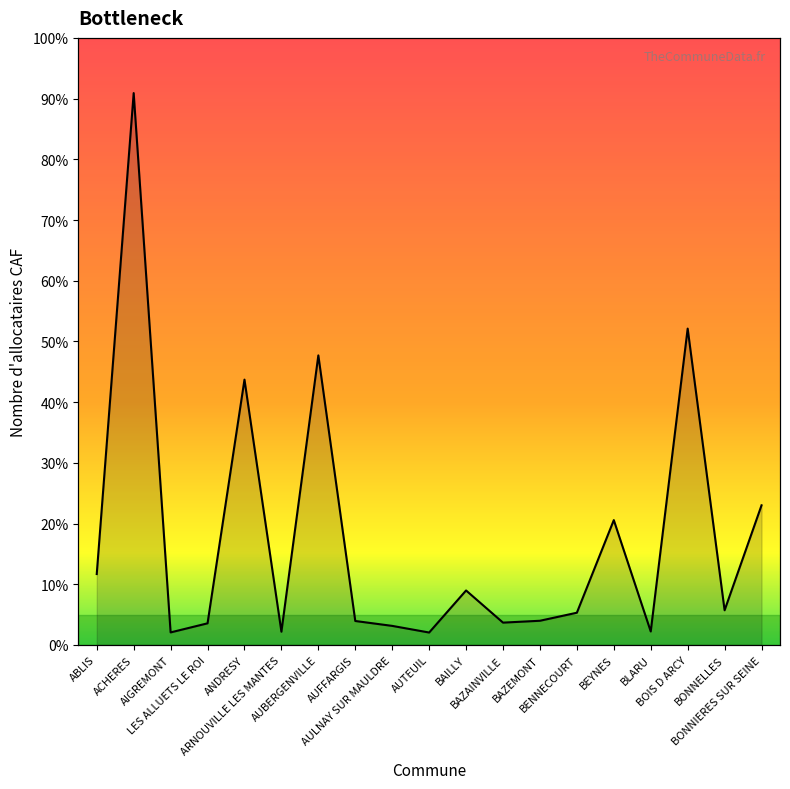

Between ARNOUVILLE LES MANTES and AUTEUIL, which is larger?

ARNOUVILLE LES MANTES